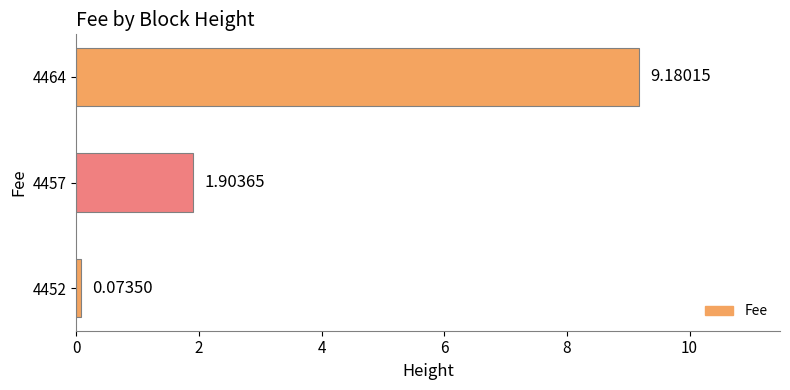

What is the sum of the values at 4452 and 4457?

2.0